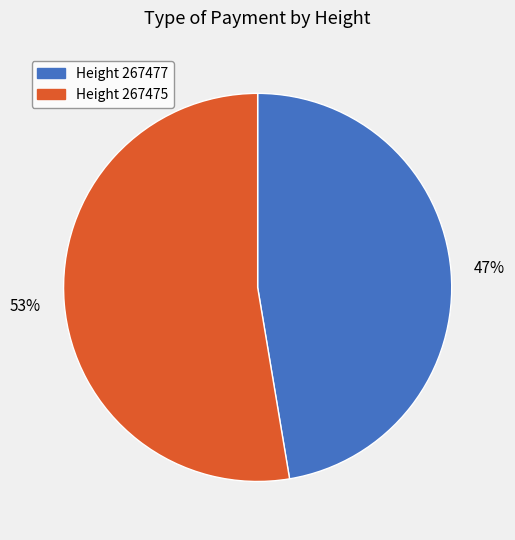

To the nearest percent, what is the average slice percentage?

50%